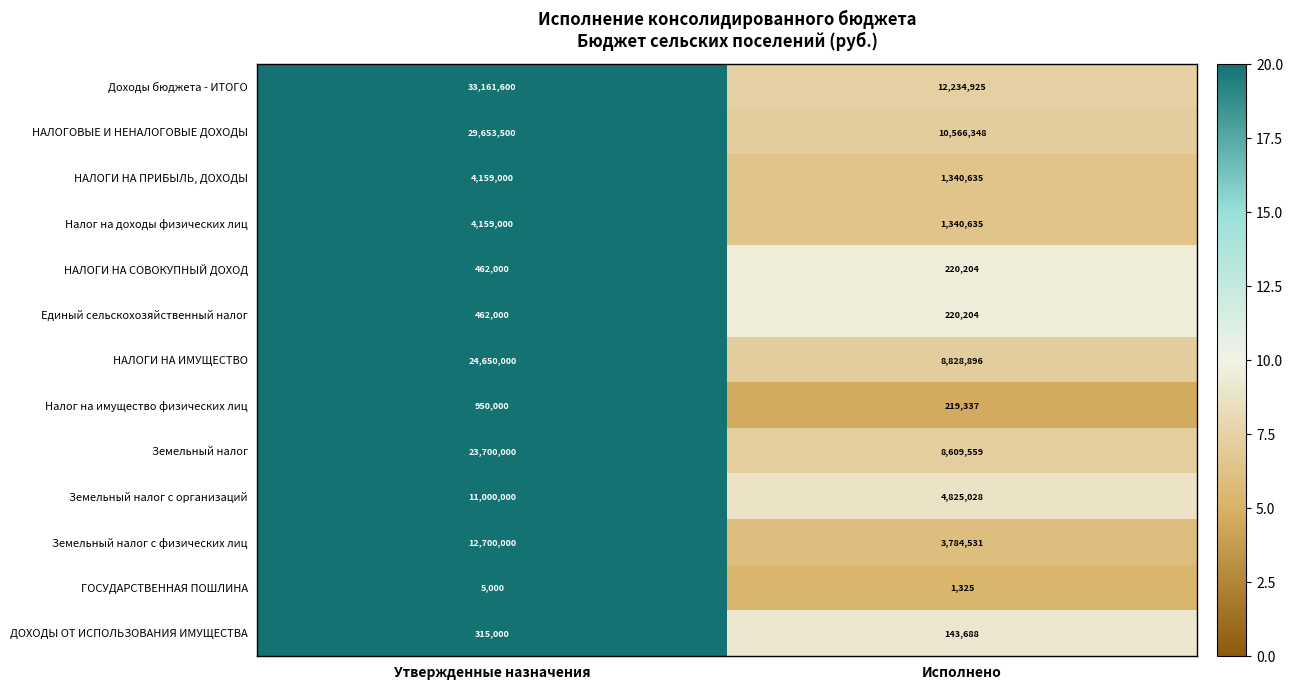

Which category has the lowest value across all series?

Исполнено